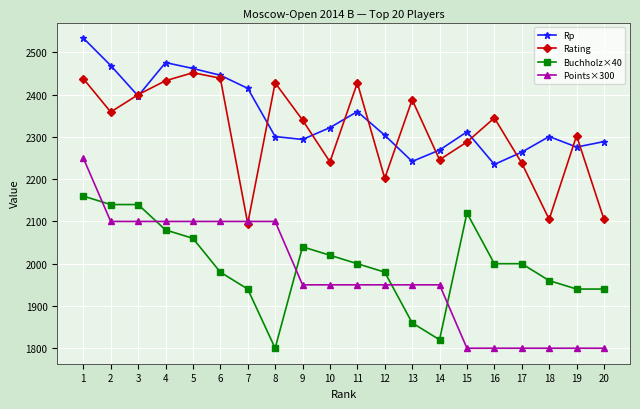

What is the value of the Buchholz×40 point at the 8th from the left?

1800